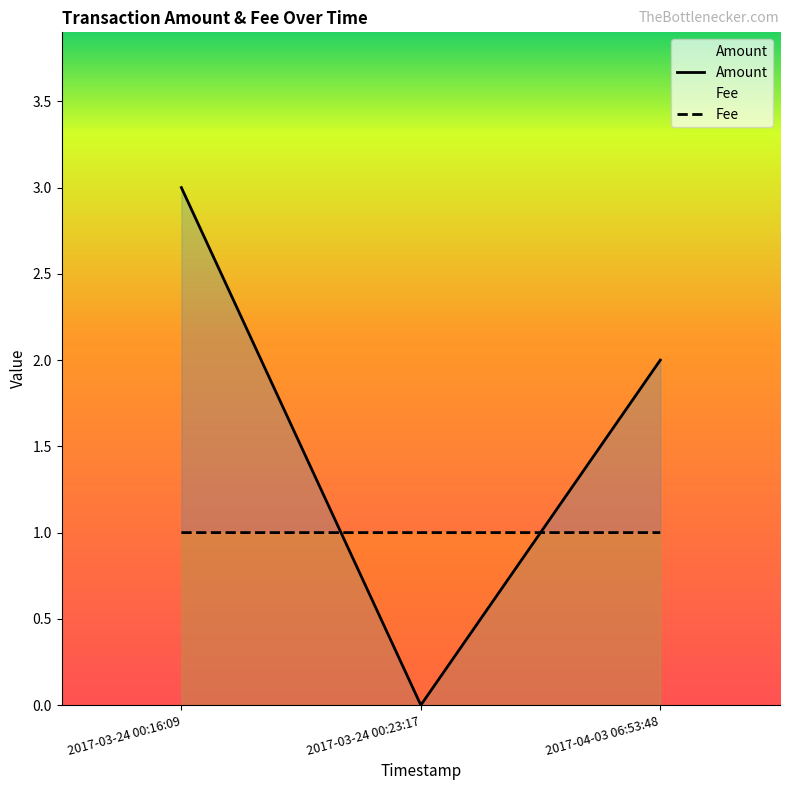

Which label corresponds to the smallest value in the chart?

2017-03-24 00:23:17